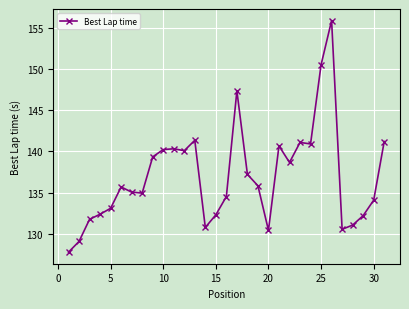

What is the difference between the second highest and minimum values?

22.7